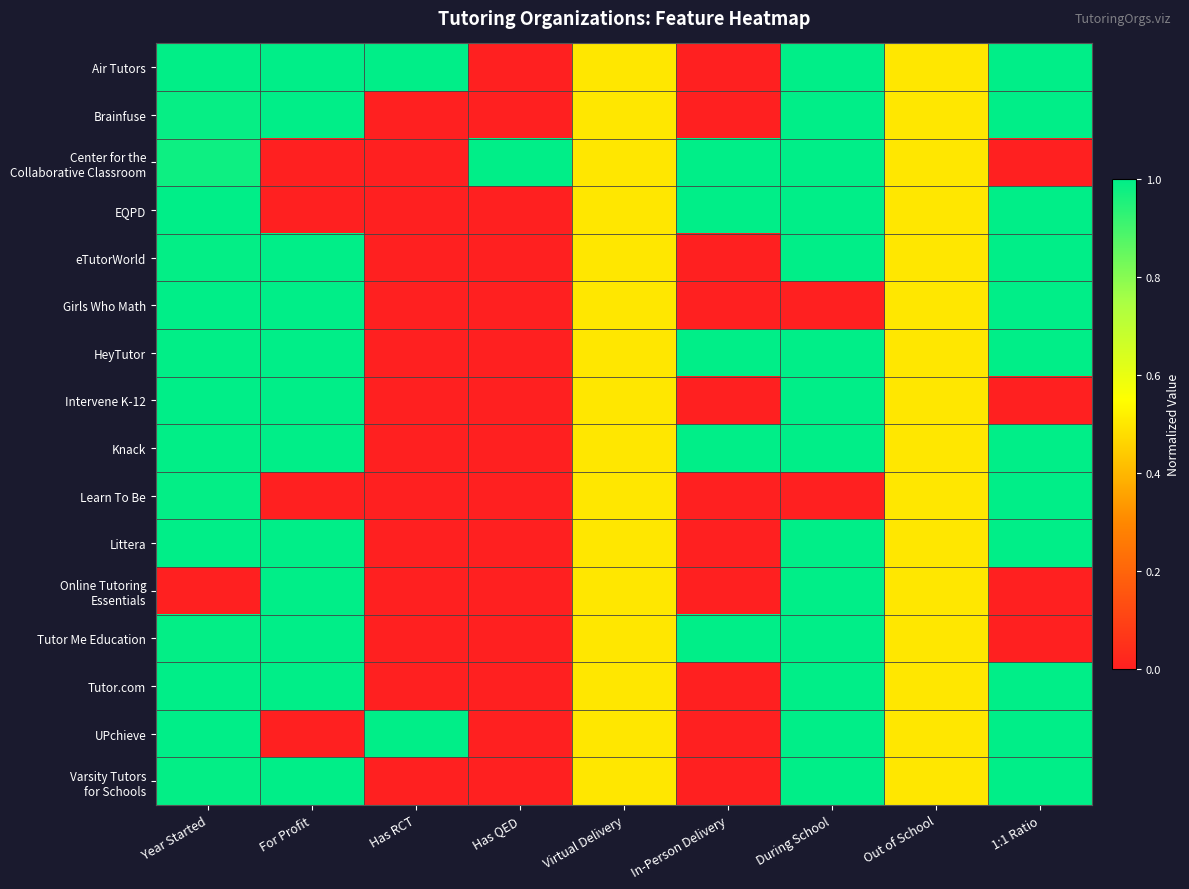

At which category is the sum across all series the highest?

Year Started